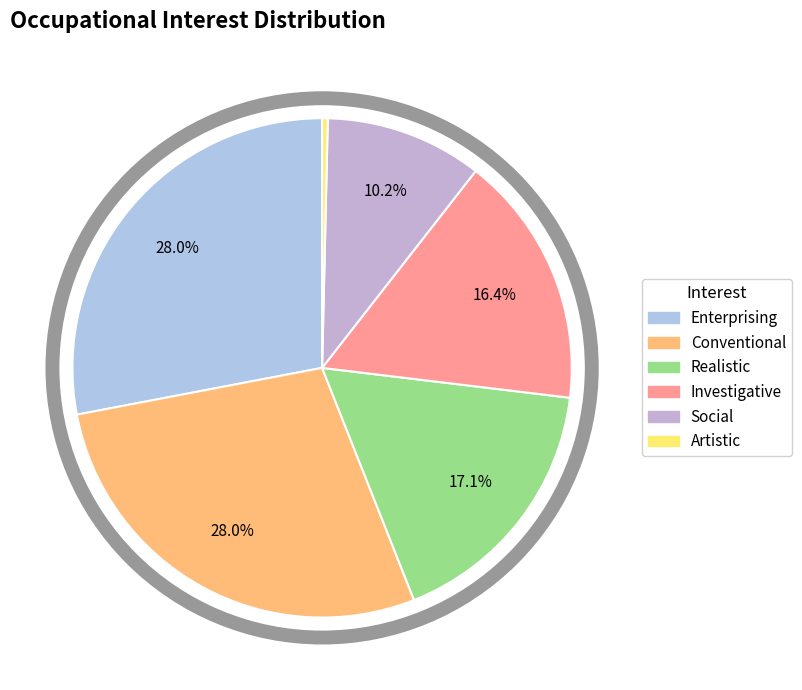

What is the change in value from Realistic to Artistic?

-46